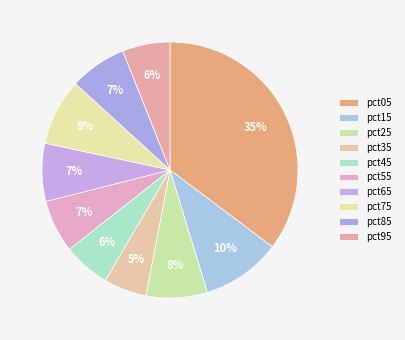

Is there any slice that represents more than half of the pie?

No